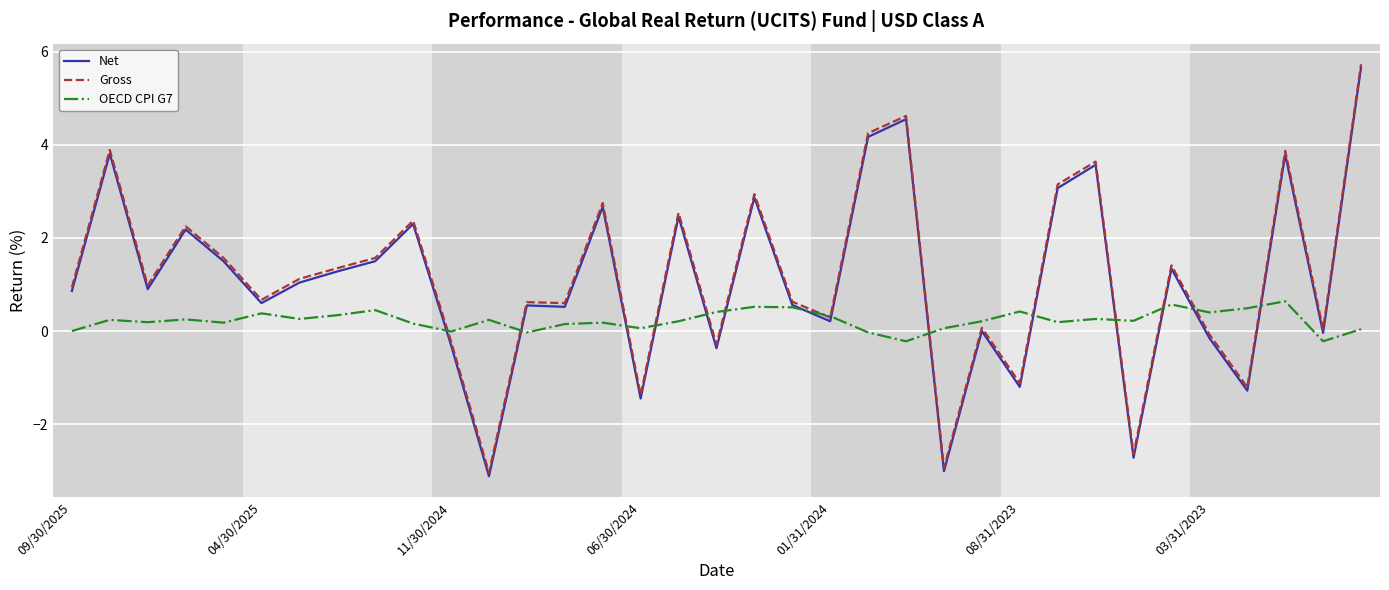

What are all the series names shown in the legend?

Net, Gross, OECD CPI G7